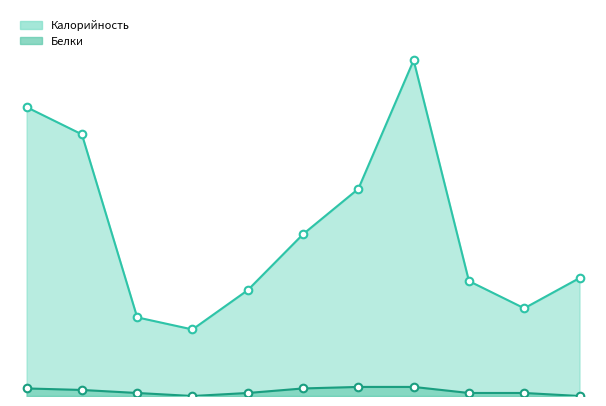

Which series has the widest spread of Y values?

Калорийность